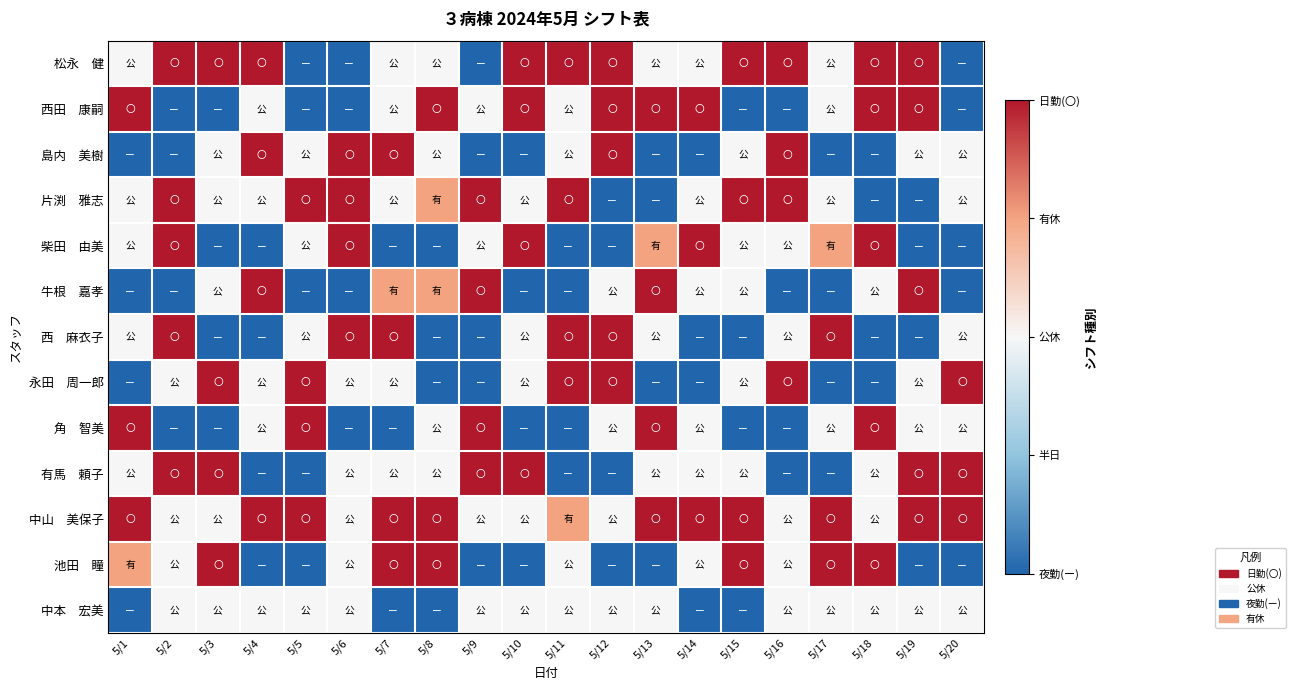

Between 5/15 and 5/17, which is larger?

5/15